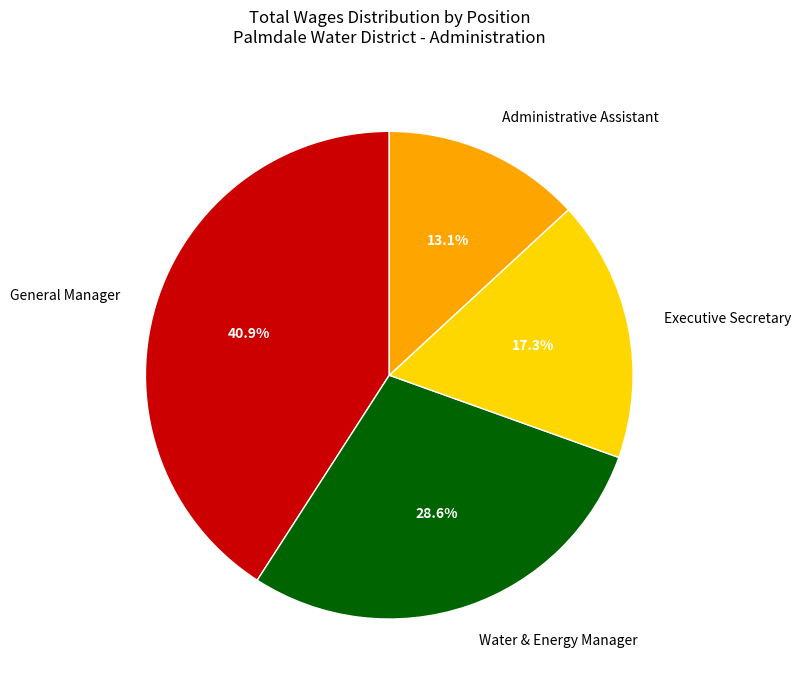

Count the number of slices in the pie.

4